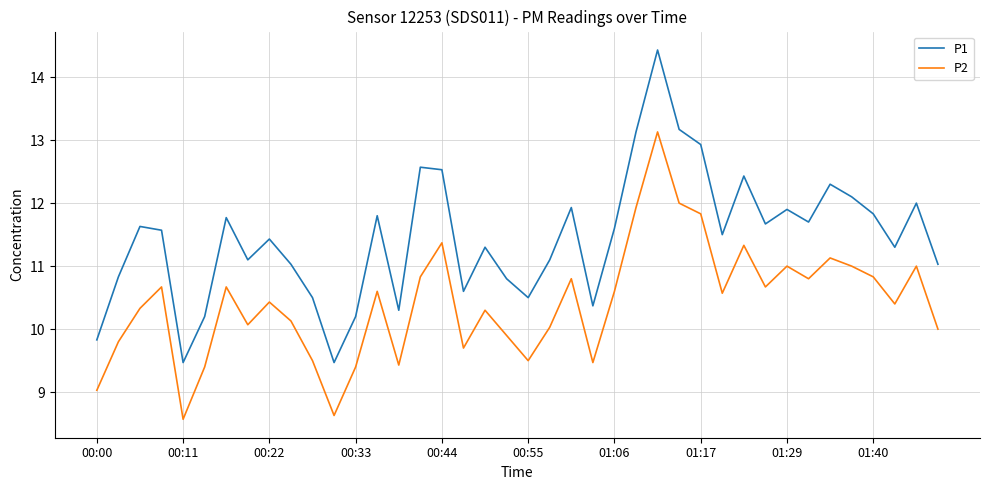

True or false: P2 and P1 intersect in this chart.

False